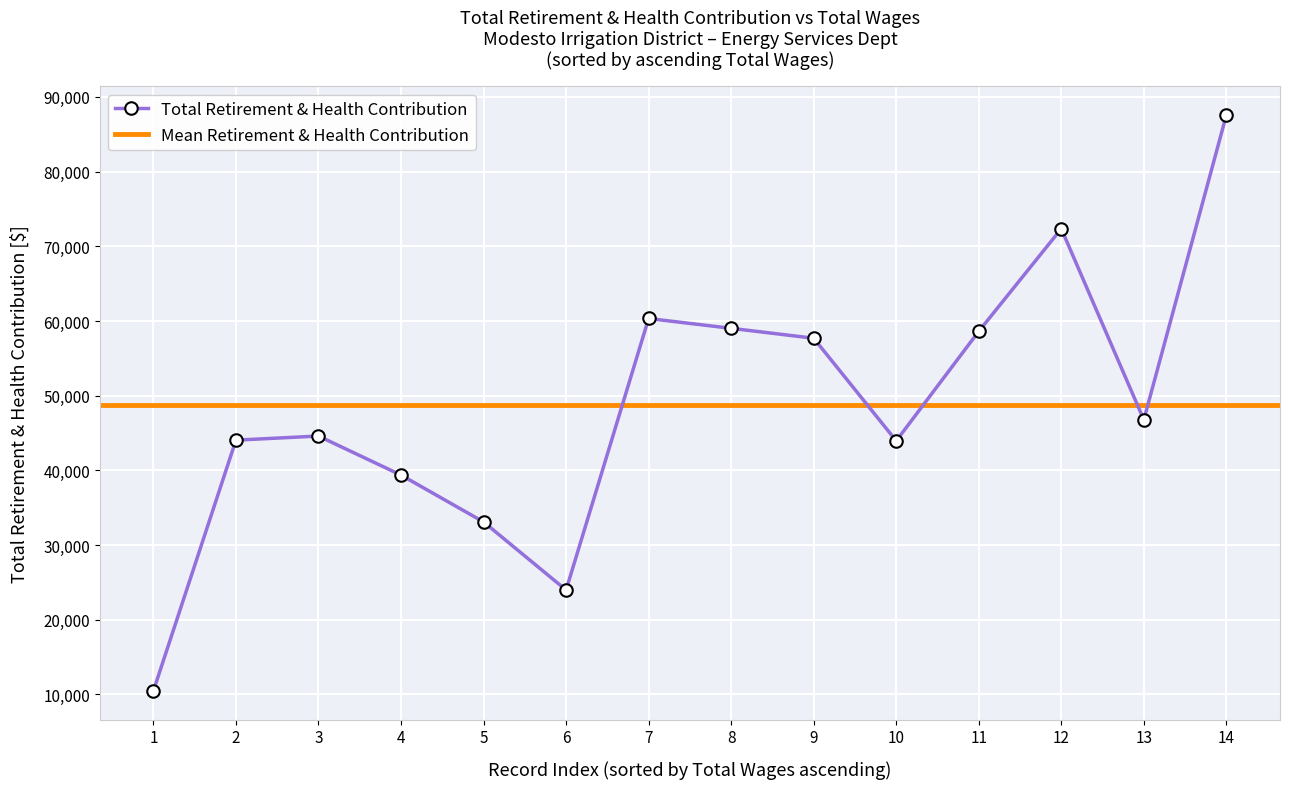

True or false: Total Retirement & Health Contribution has more than 0 interior local peaks.

True